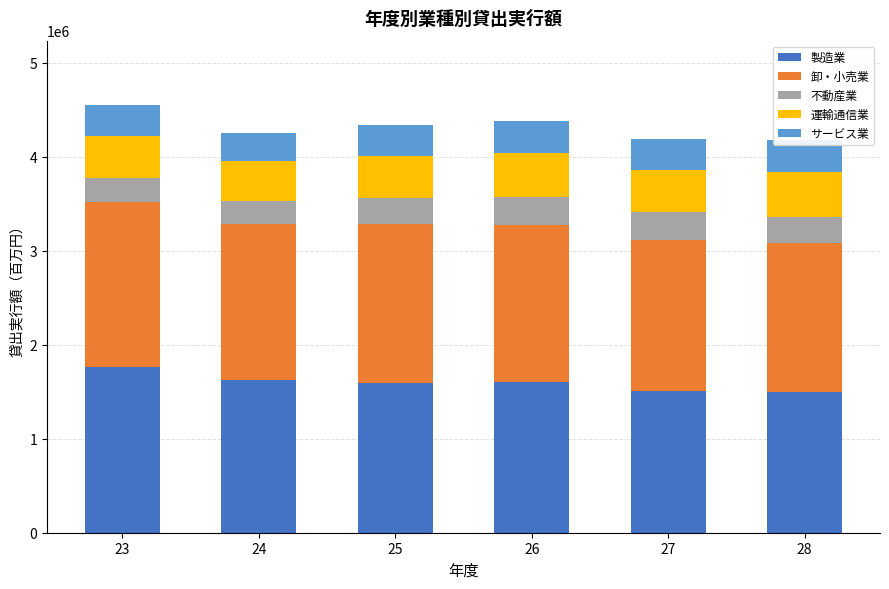

What is the total value across all series at 23?

4553424